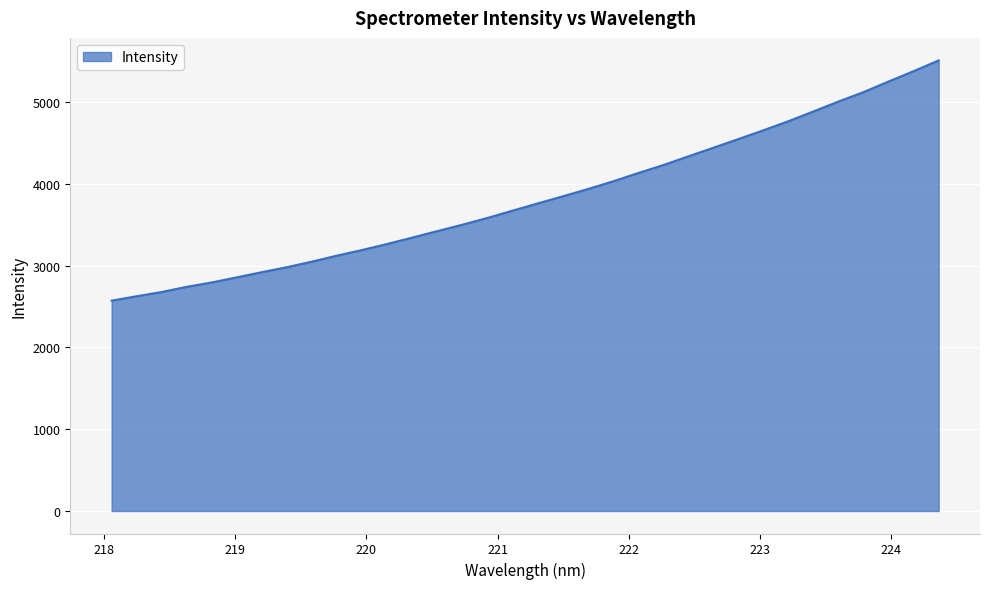

What is the smallest value displayed?

2572.8